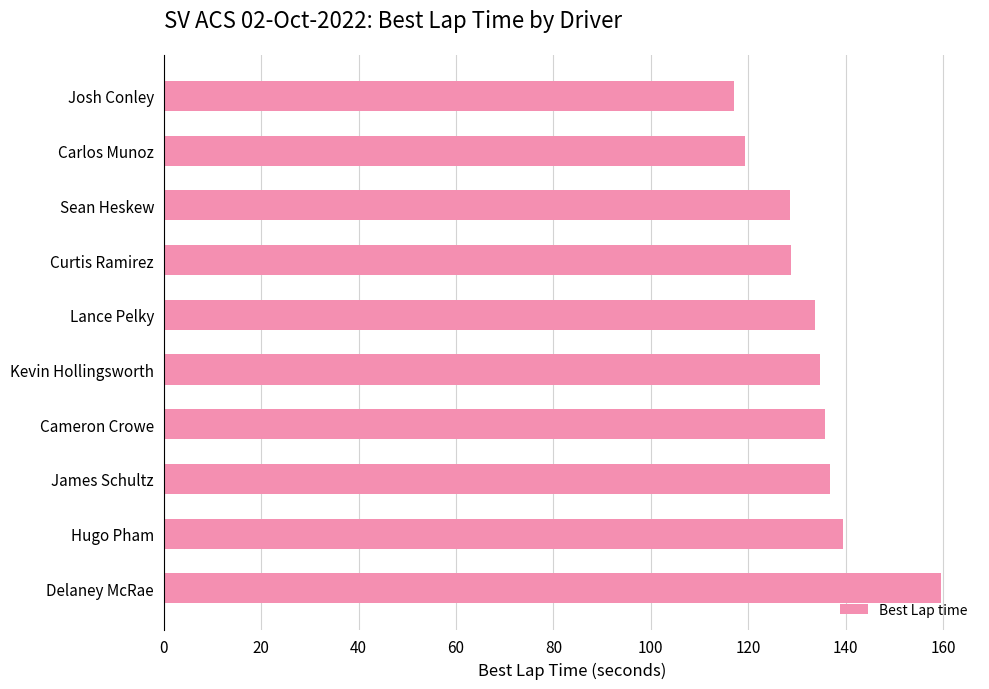

The chart shows a value of 136.9 at James Schultz. True or false?

True